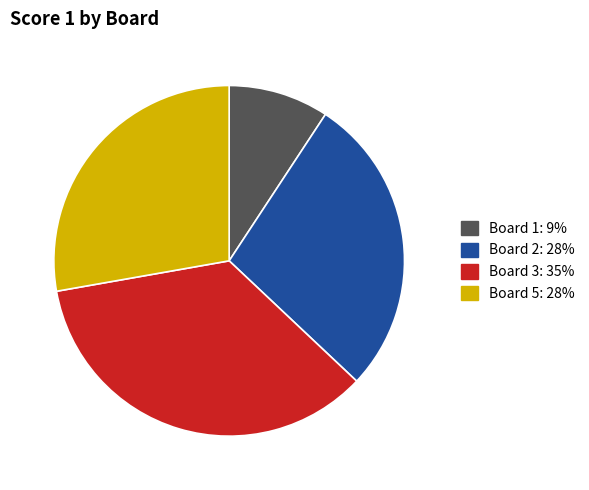

Which category has the smallest portion of the pie?

Board 1: 9%